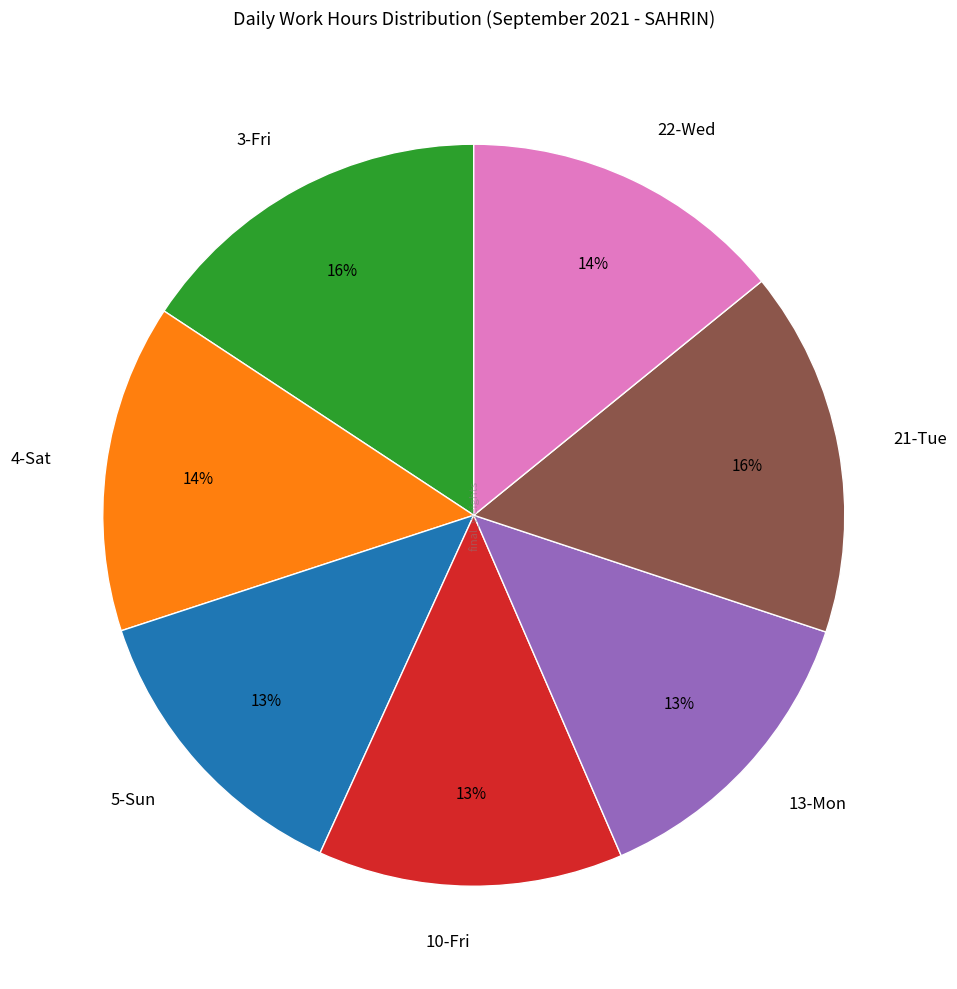

Combined, do 10-Fri and 21-Tue account for over 50%?

No